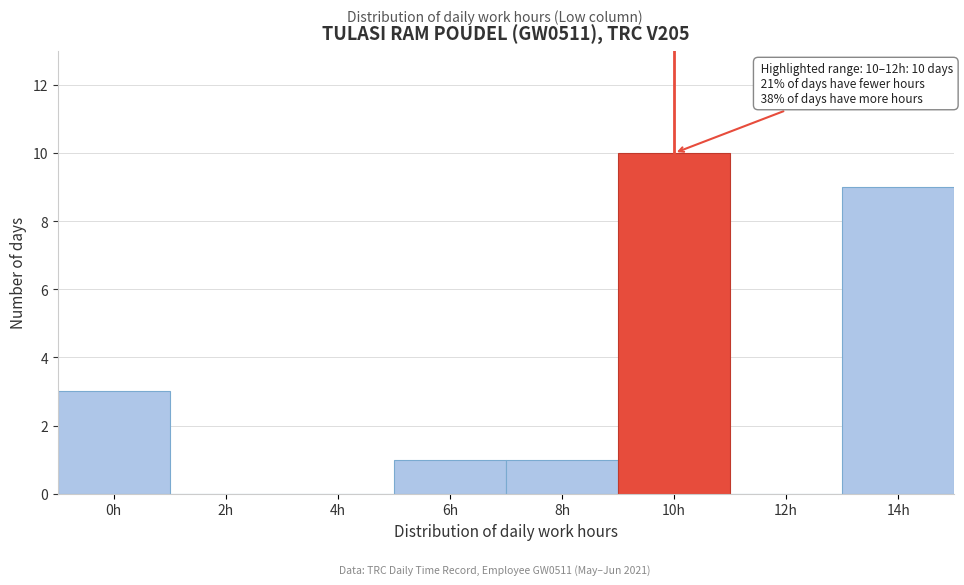

Reading right to left, extract all data points from this chart.

14h=9	12h=0	10h=10	8h=1	6h=1	4h=0	2h=0	0h=3